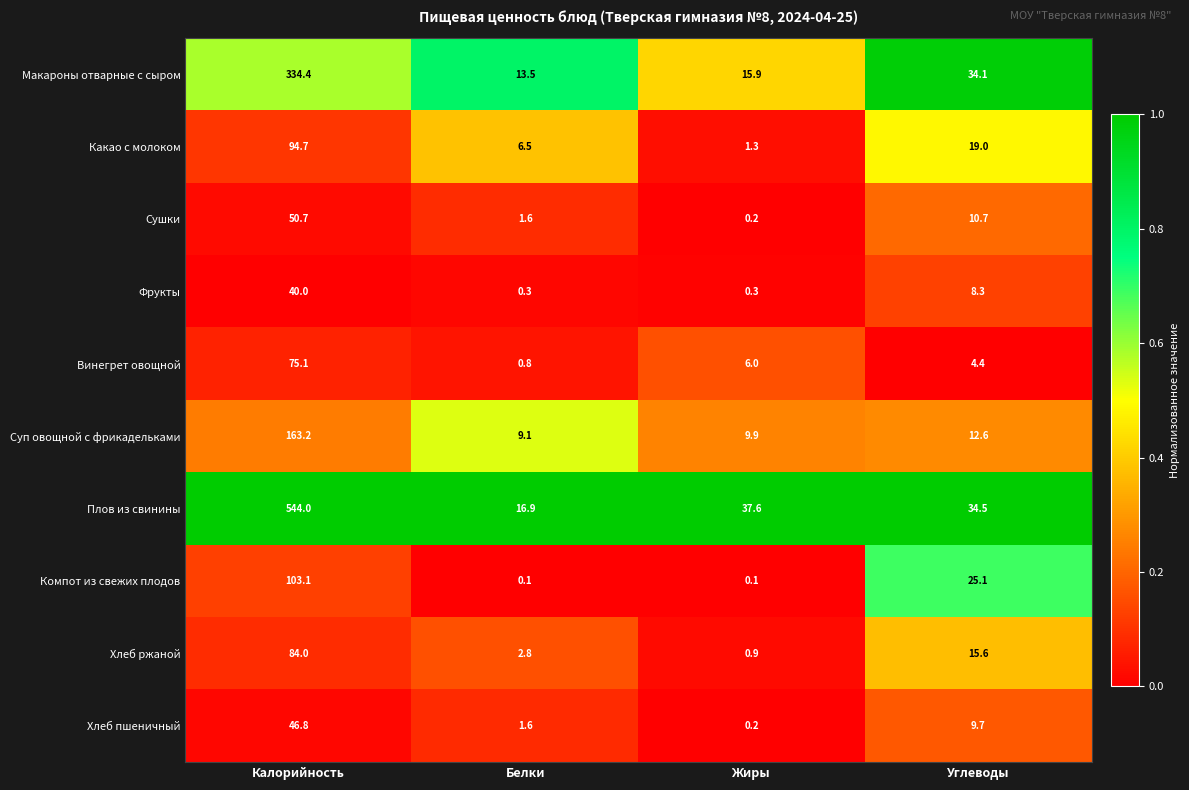

Which series changed the most between Жиры and Углеводы?

Компот из свежих плодов